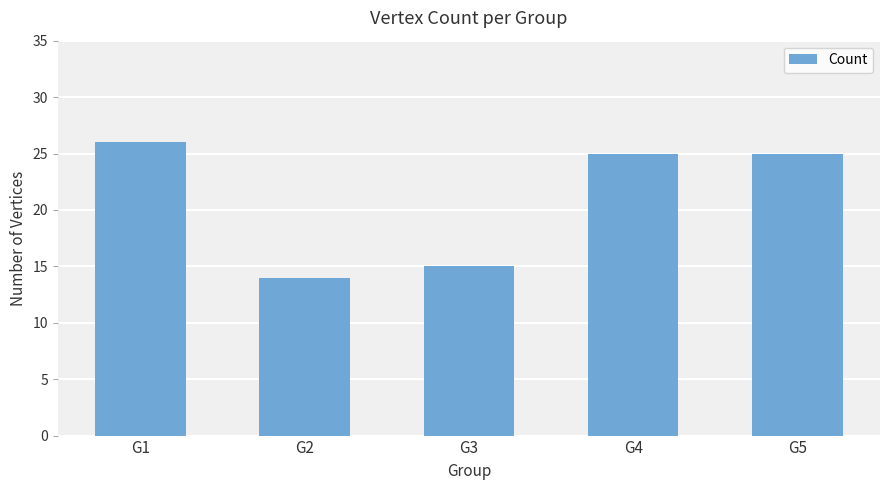

What is the value of the 4th bar from the left?

25